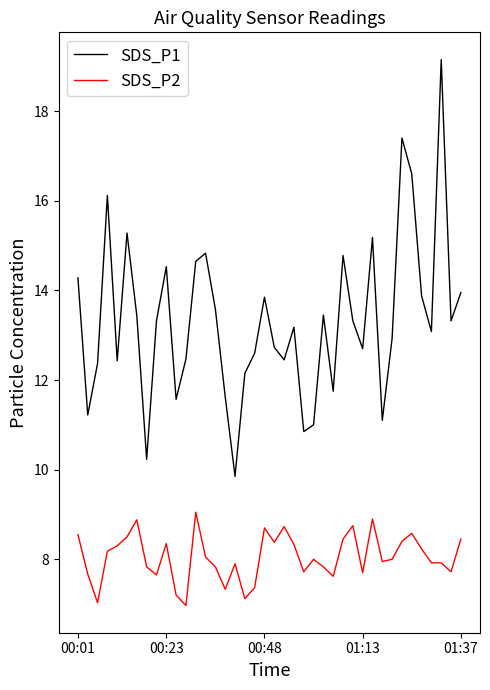

True or false: SDS_P1 and SDS_P2 intersect in this chart.

False